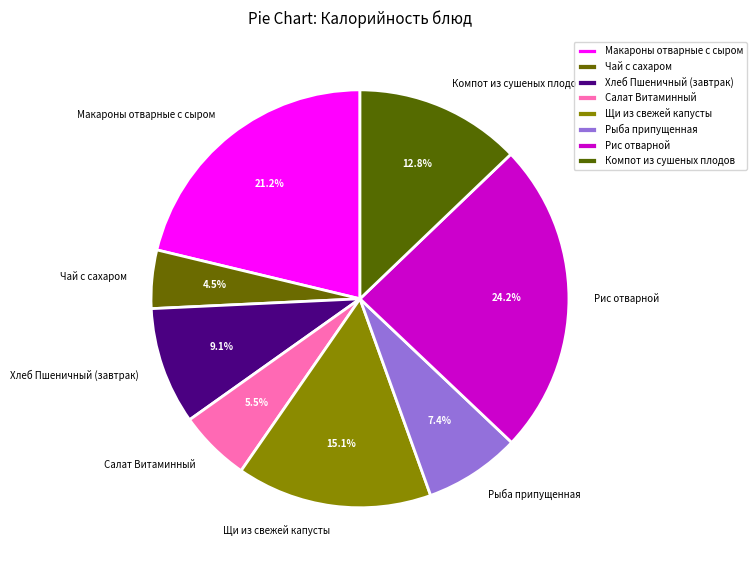

How many slices are in this pie chart?

8